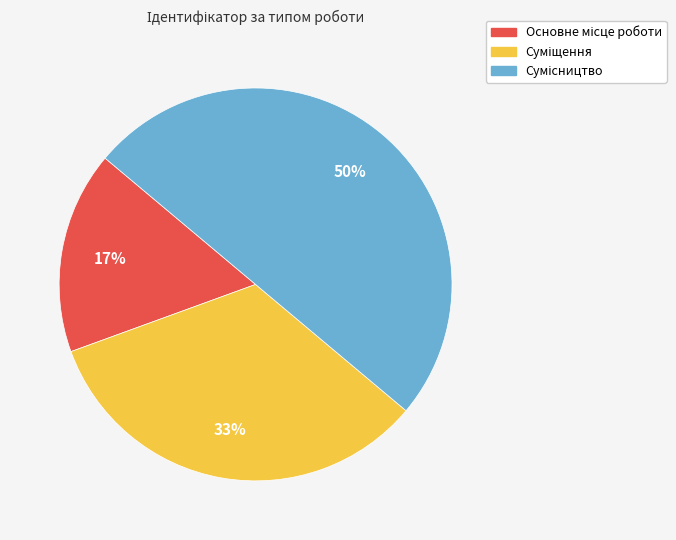

To the nearest percent, what is the average slice percentage?

33%